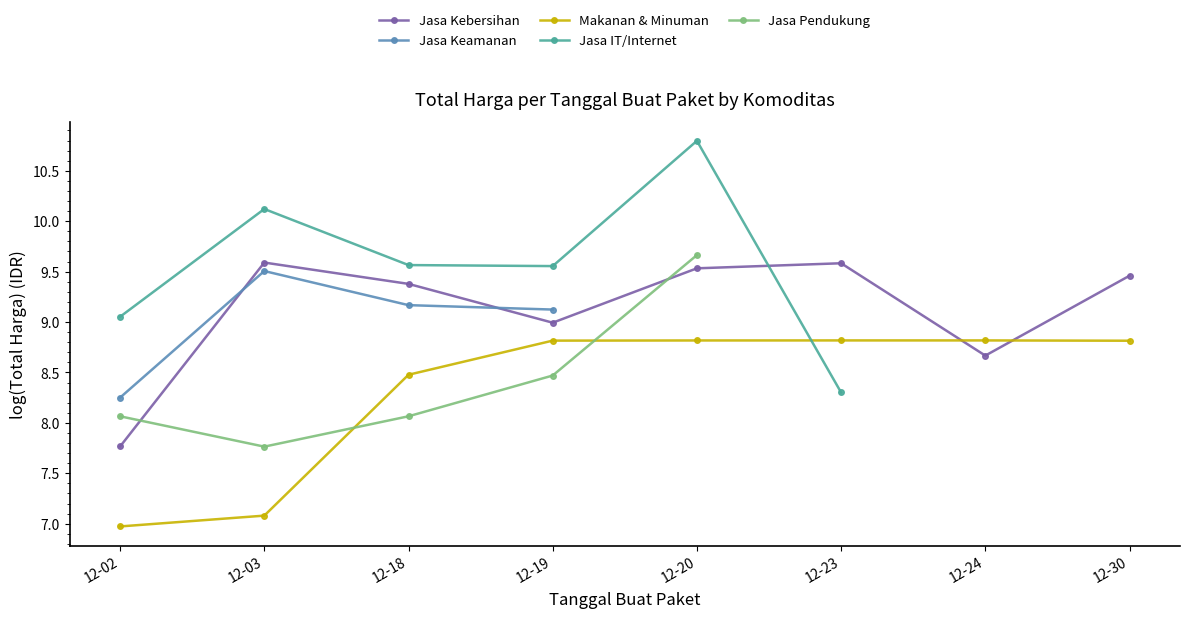

Which series has the largest total across all categories?

Jasa Kebersihan